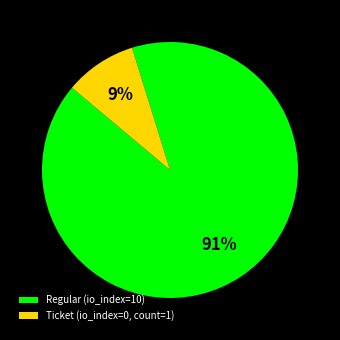

Which has a higher value, Ticket (io_index=0, count=1) or Regular (io_index=10)?

Regular (io_index=10)